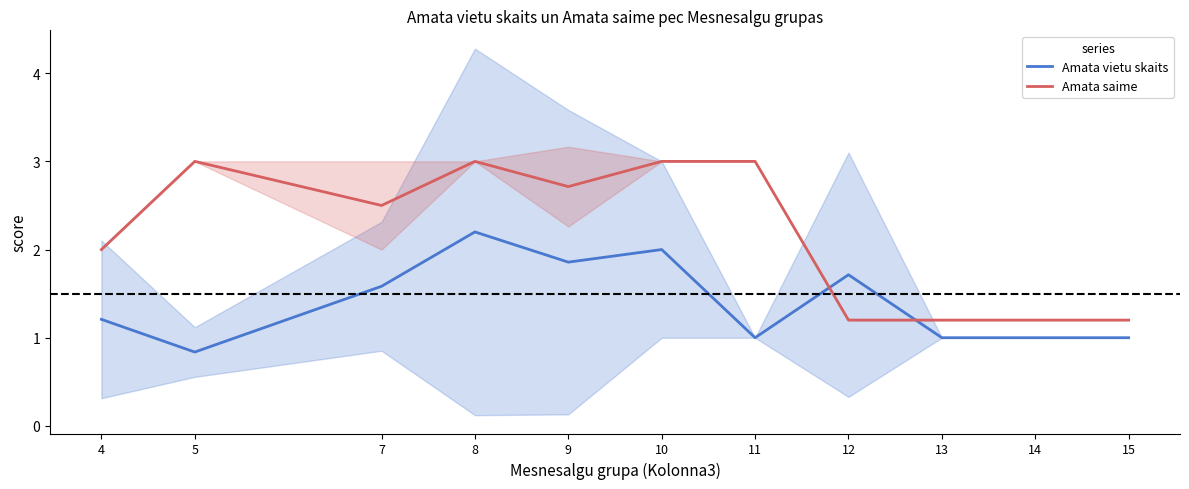

Reading right to left, transcribe all the data shown in this chart.

Amata vietu skaits: 15=1.0	14=1.0	13=1.0	12=1.7	11=1.0	10=2.0	9=1.9	8=2.2	7=1.6	5=0.8	4=1.2
Amata saime: 15=1.2	14=1.2	13=1.2	12=1.2	11=3.0	10=3.0	9=2.7	8=3.0	7=2.5	5=3.0	4=2.0